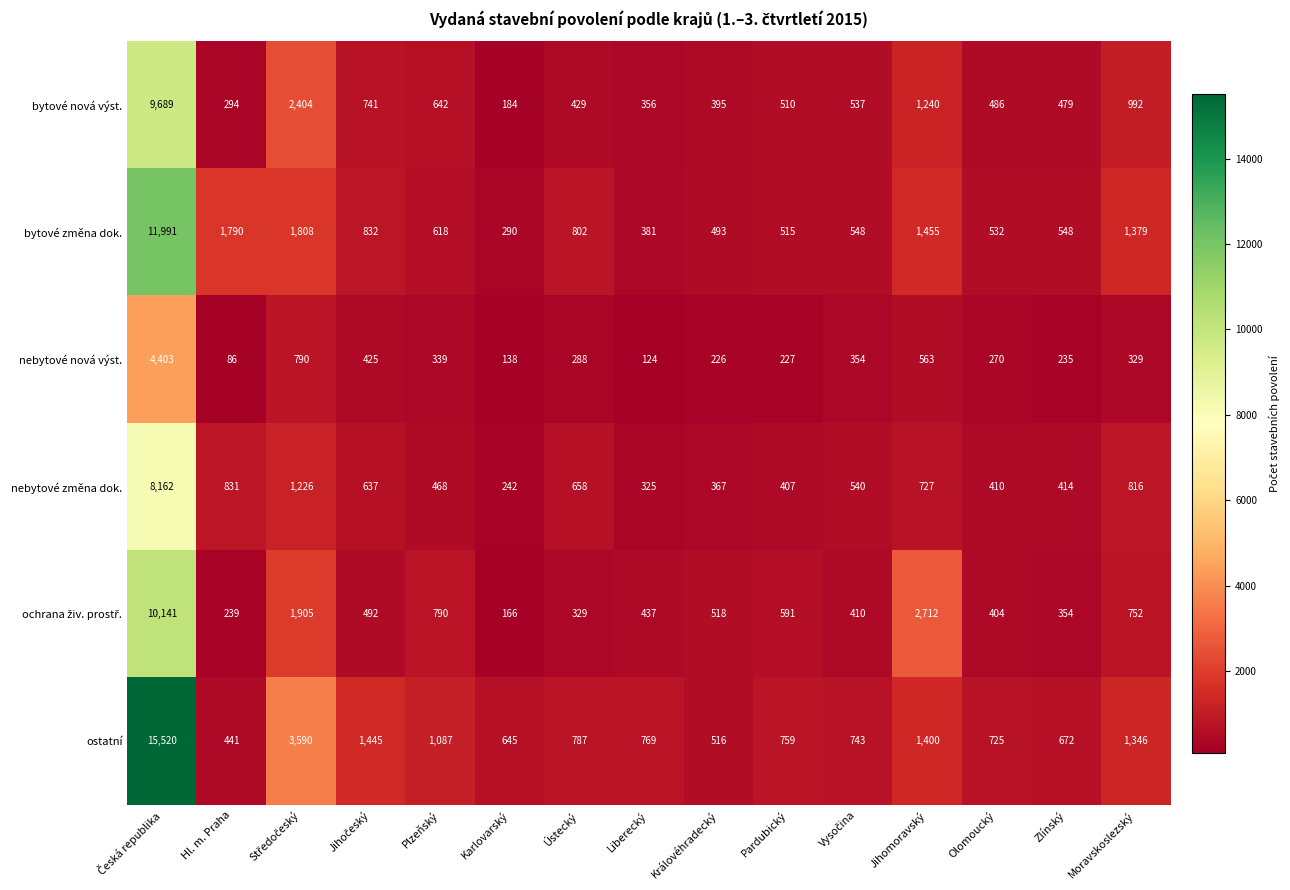

Which series has the largest total across all categories?

ostatní